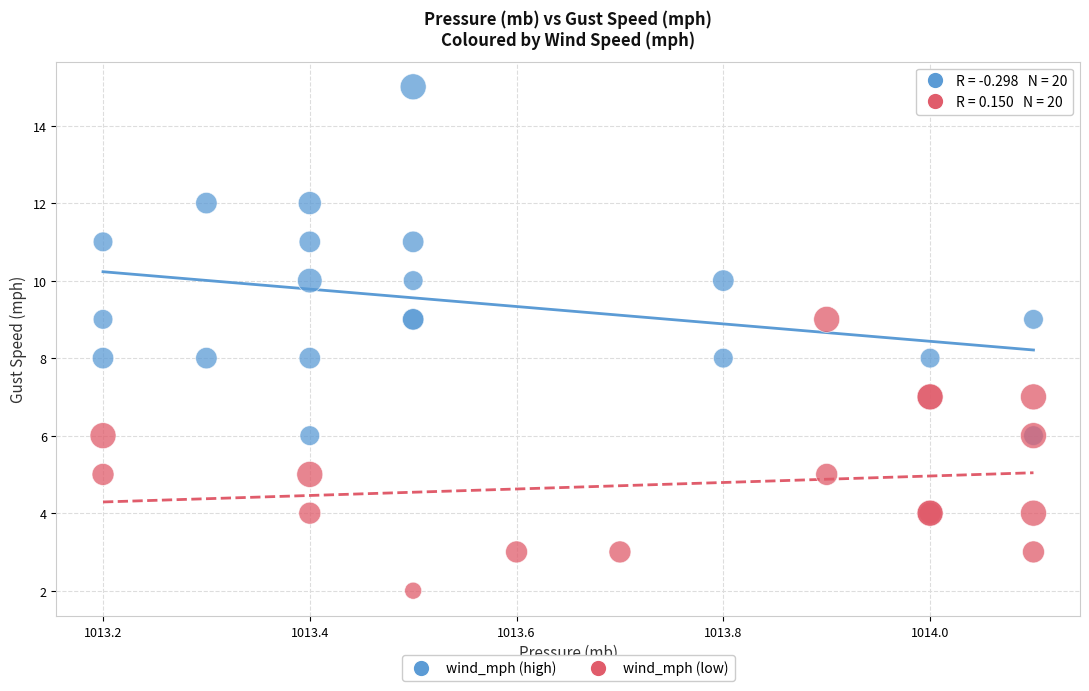

Which series has the widest spread of Y values?

wind_mph (high)